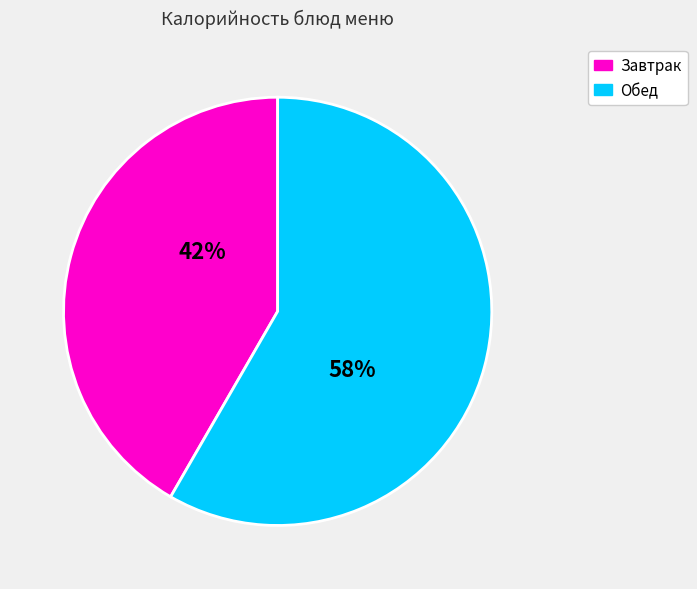

How many segments does this pie chart have?

2